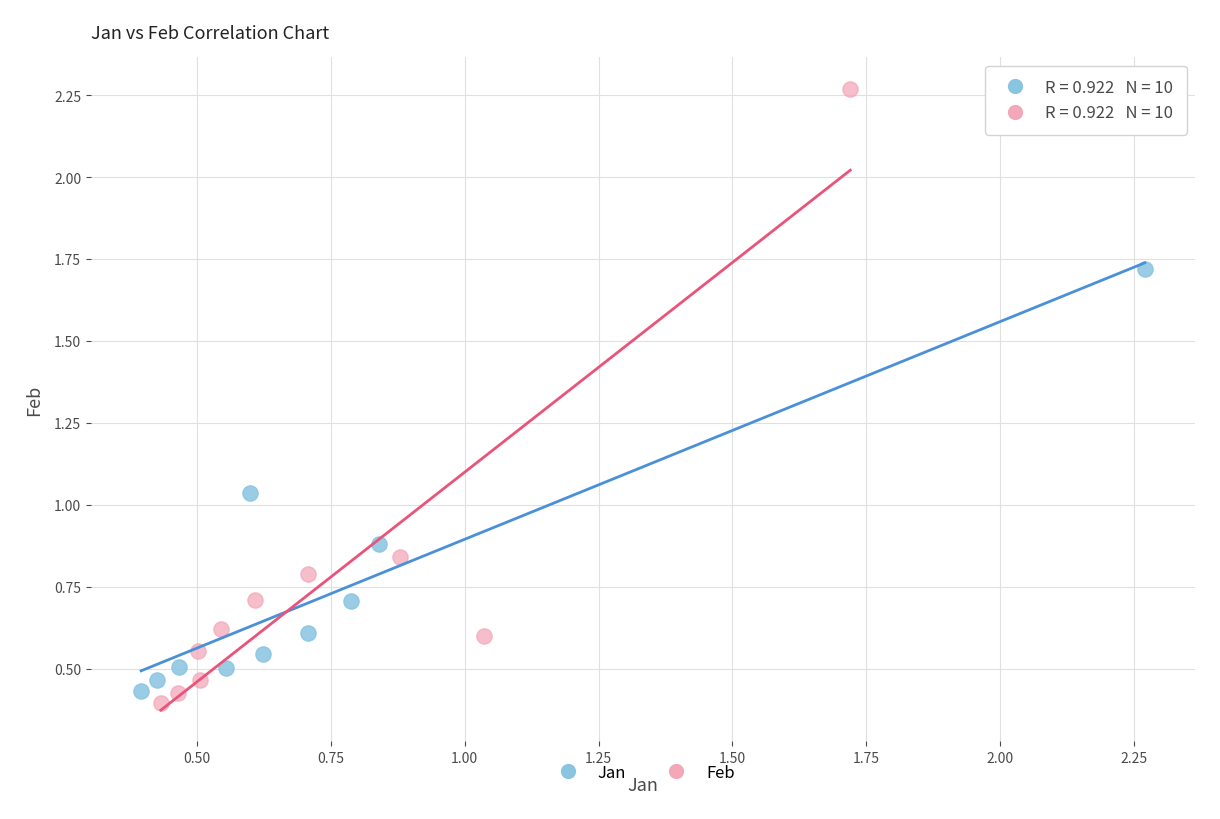

Which series has the largest Y range (max minus min)?

Feb